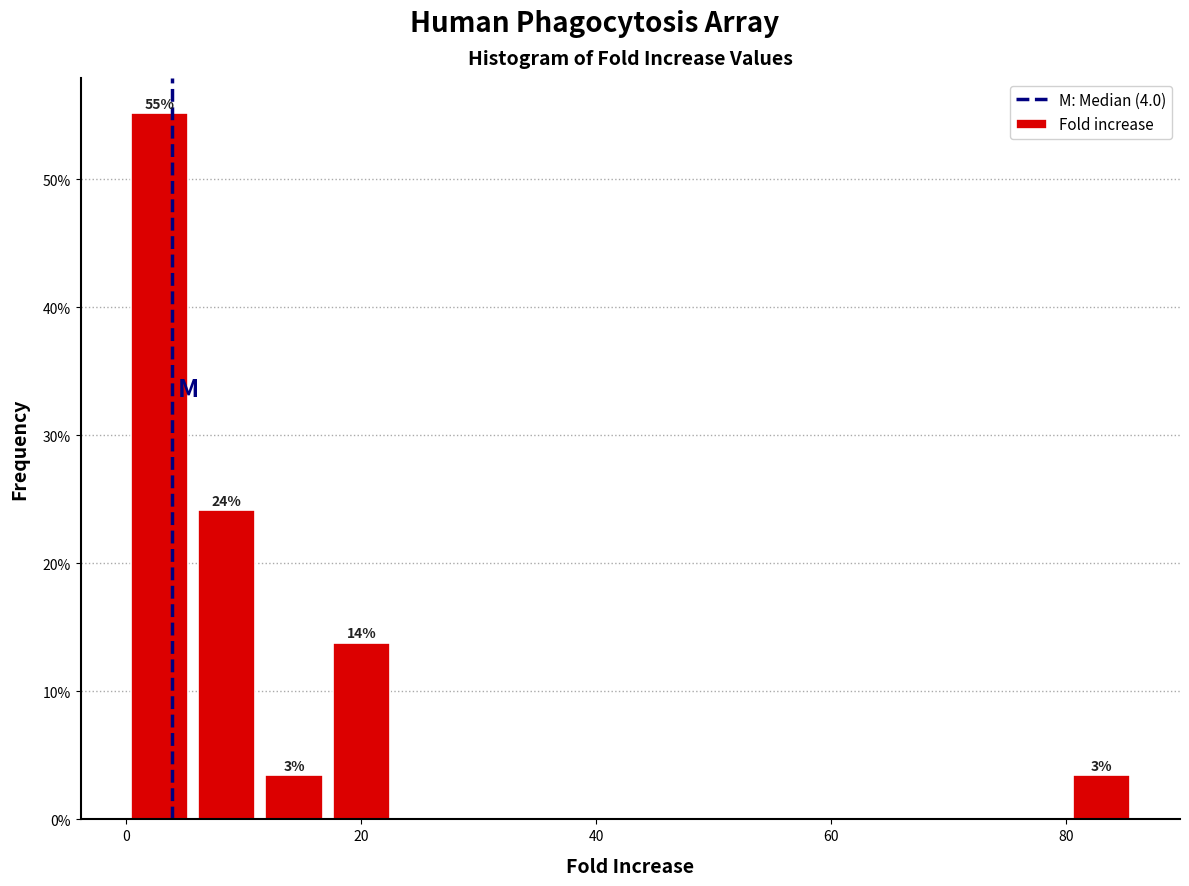

Around what value on the x-axis is the tallest bar? Give the approximate position of its centre, as read against the axis.

2